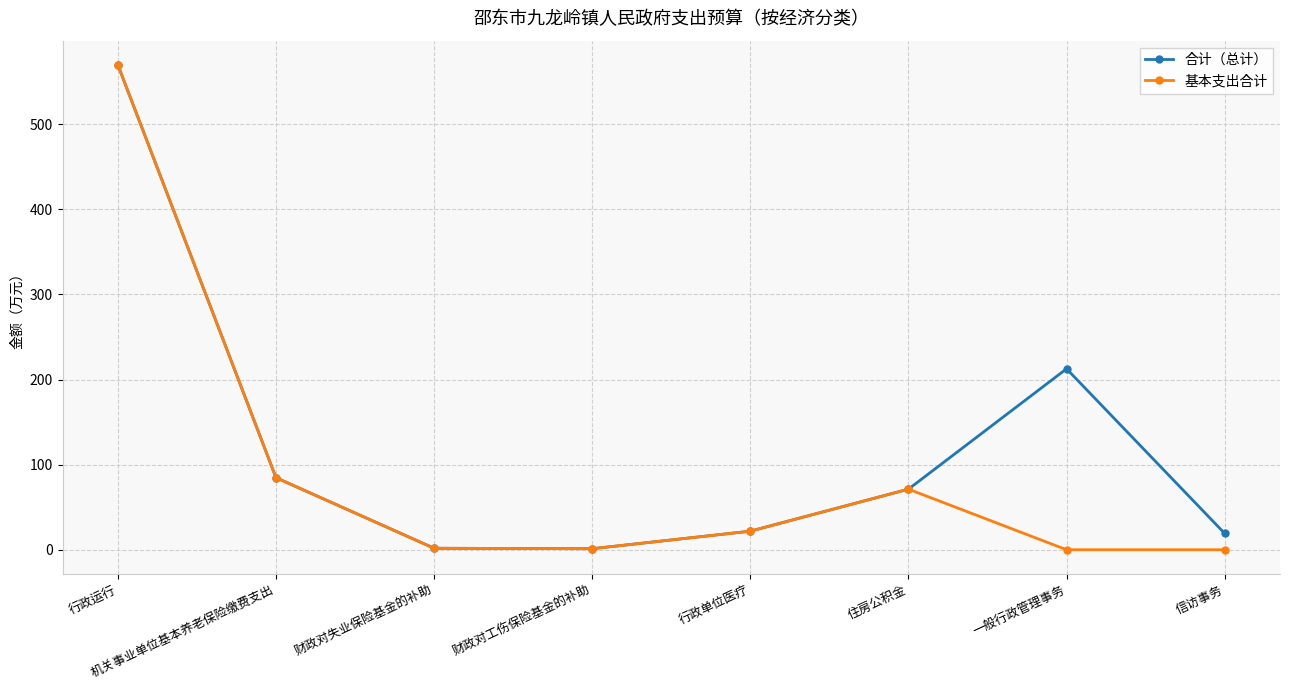

What is the value of the 基本支出合计 point at the 1st from the left?

569.7